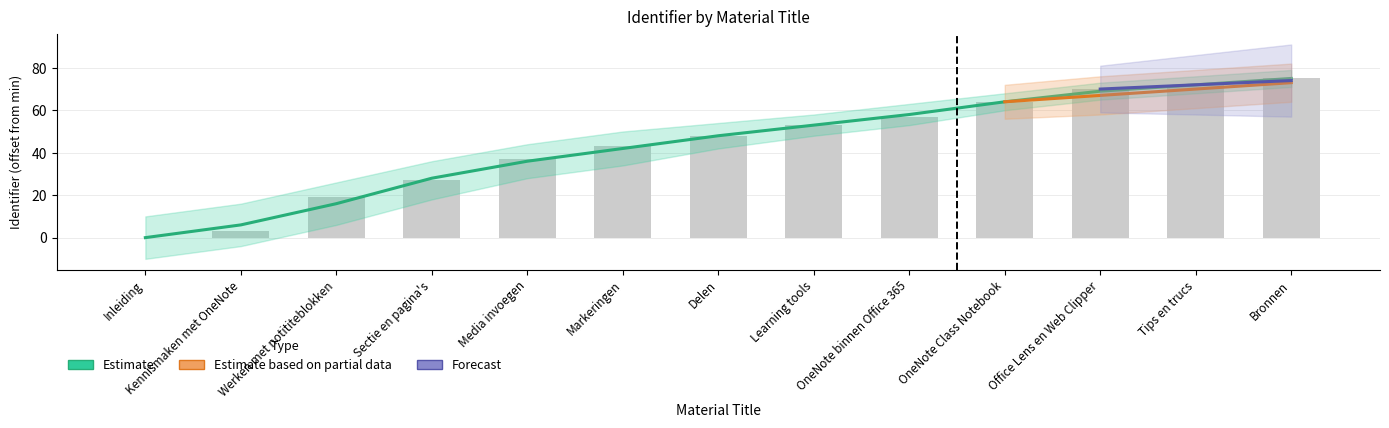

At which label does the data first exceed 48?

Learning tools